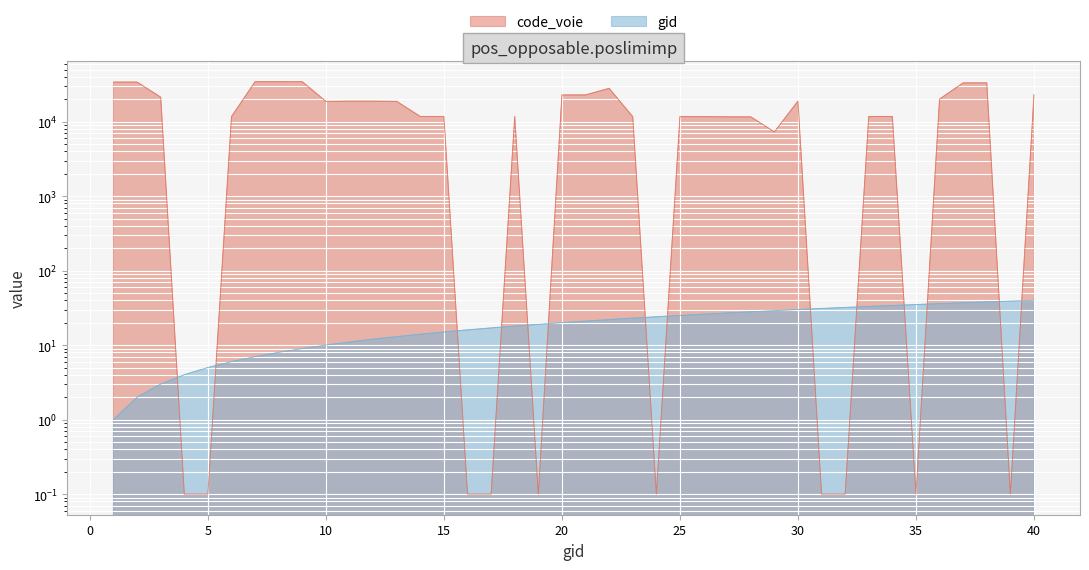

Rank the categories by gid value from highest to lowest.

40, 39, 38, 37, 36, 35, 34, 33, 32, 31, 30, 29, 28, 27, 26, 25, 24, 23, 22, 21, 20, 19, 18, 17, 16, 15, 14, 13, 12, 11, 10, 9, 8, 7, 6, 5, 4, 3, 2, 1